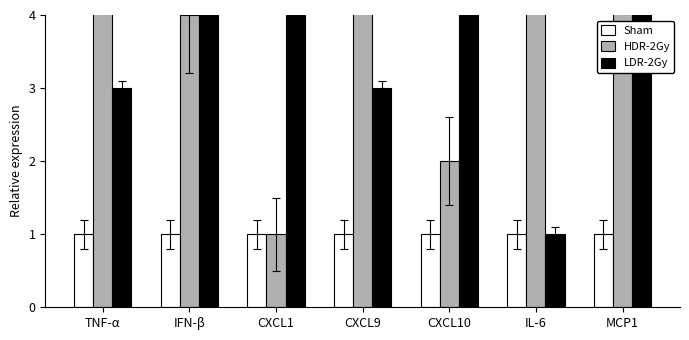

What is the value of the LDR-2Gy bar at the 1st from the left?

3